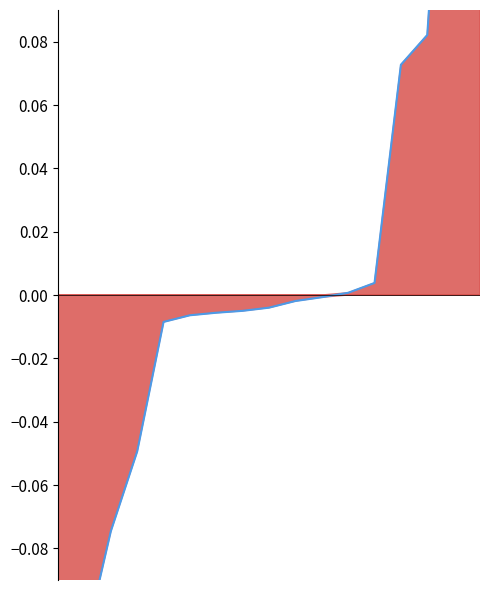

What is the value of the 15th point from the left?

0.1